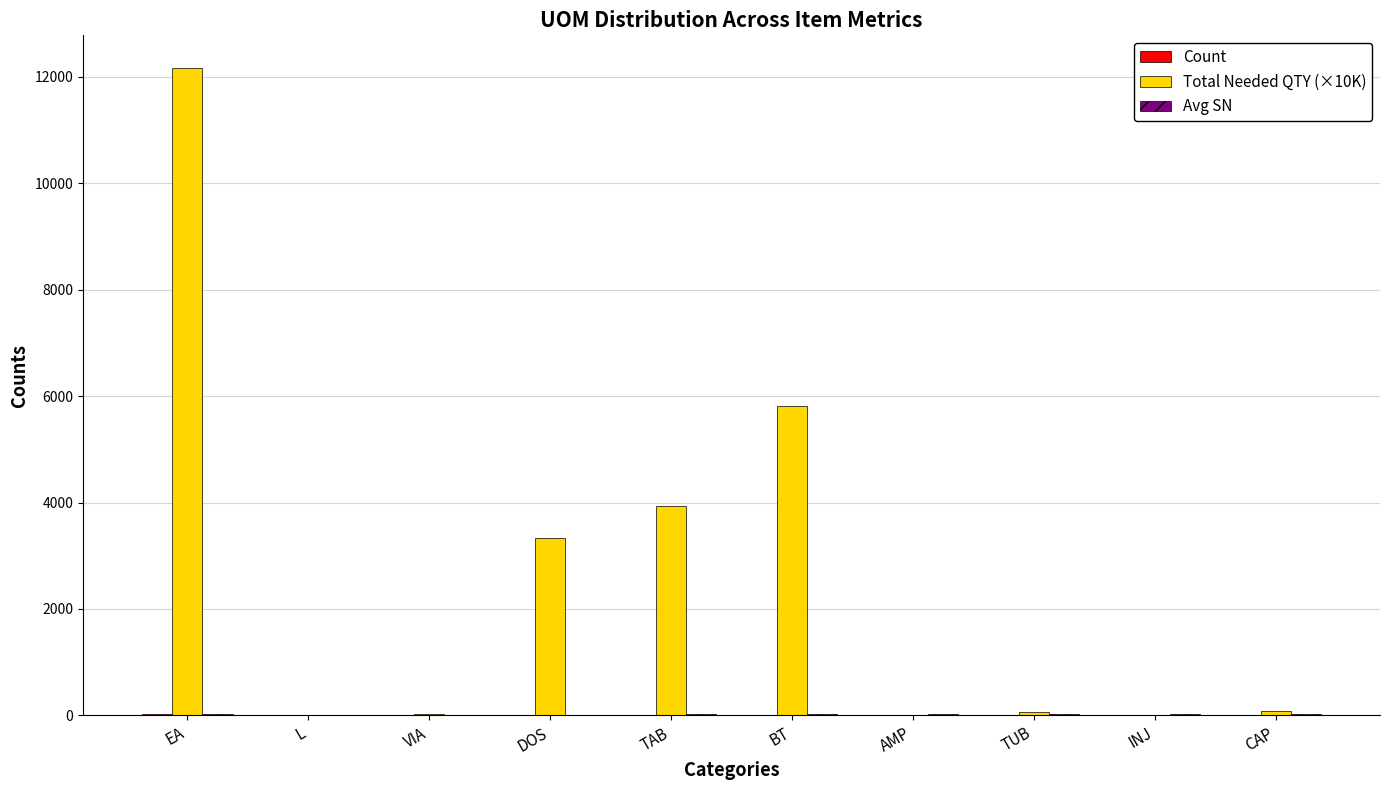

Between VIA and BT, which series saw the biggest shift?

Total Needed QTY (×10K)